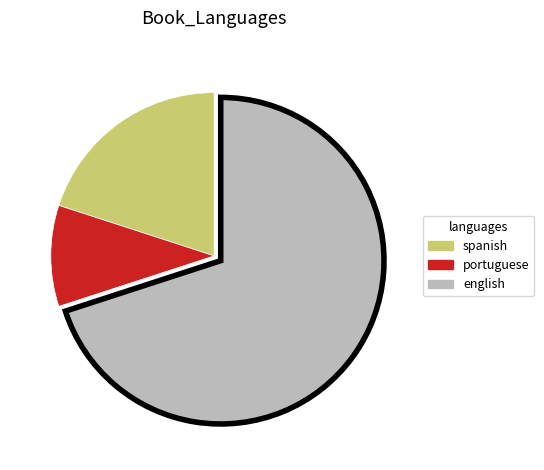

True or false: english accounts for 70% of the total.

True